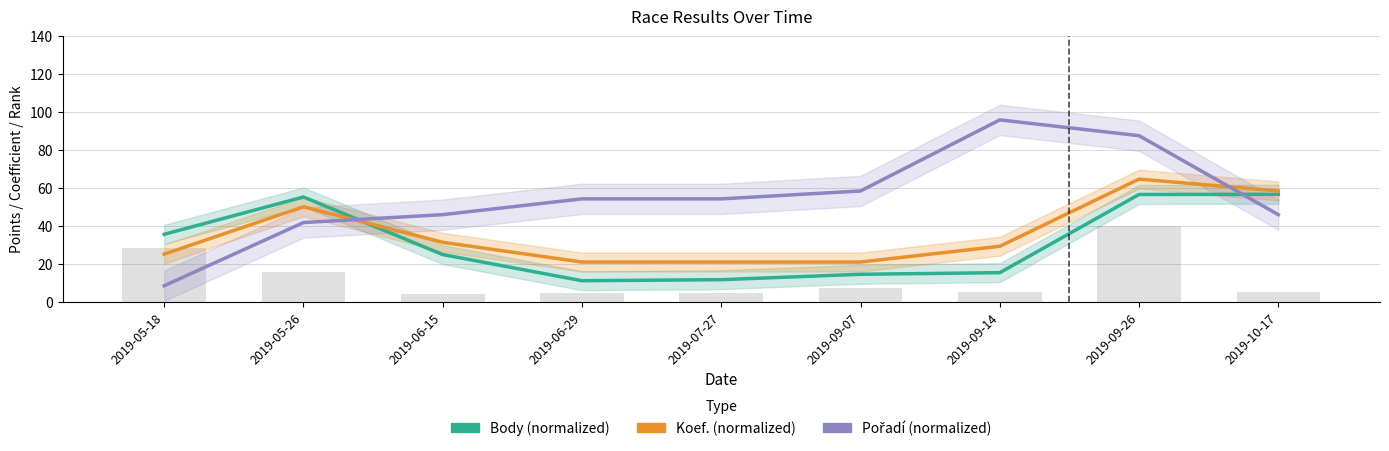

Which series has the widest spread of values?

Pořadí (normalized)